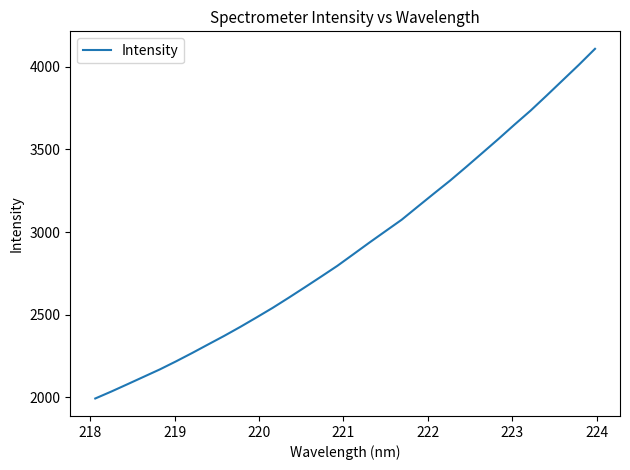

What is the smallest value displayed?

1994.0